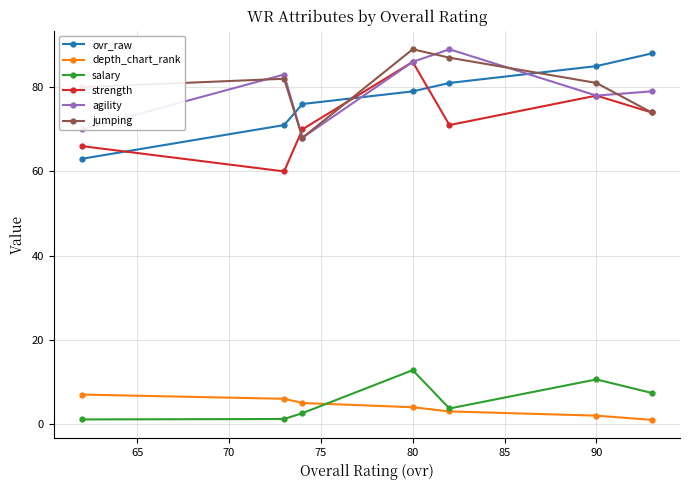

The value of strength at 90 is 107.1. True or false?

False